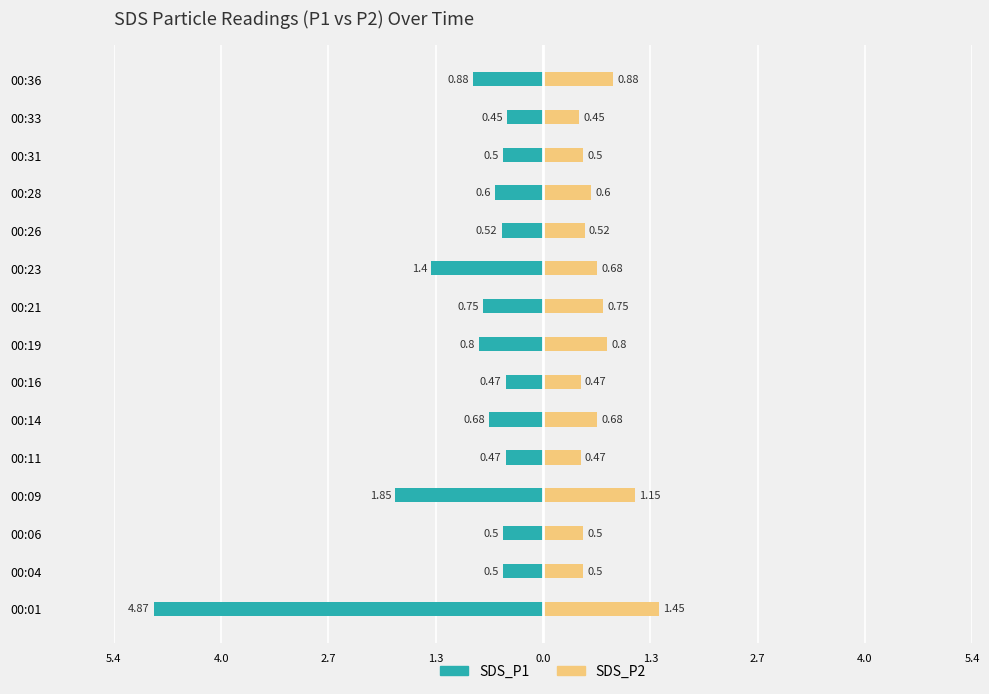

What is the difference between the highest and lowest values at 2.7?

1.0